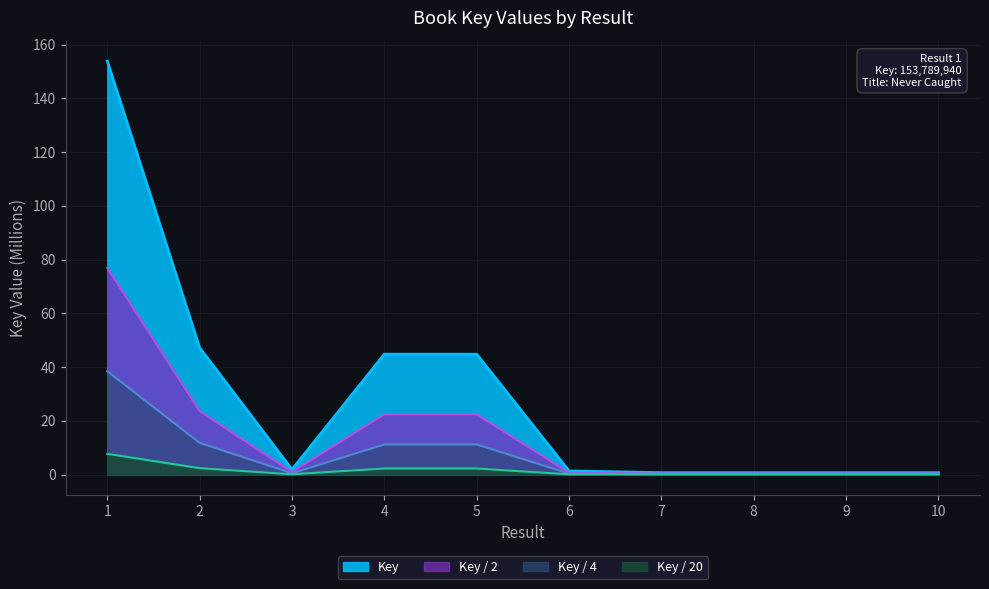

What is the sum of all values?

14.8